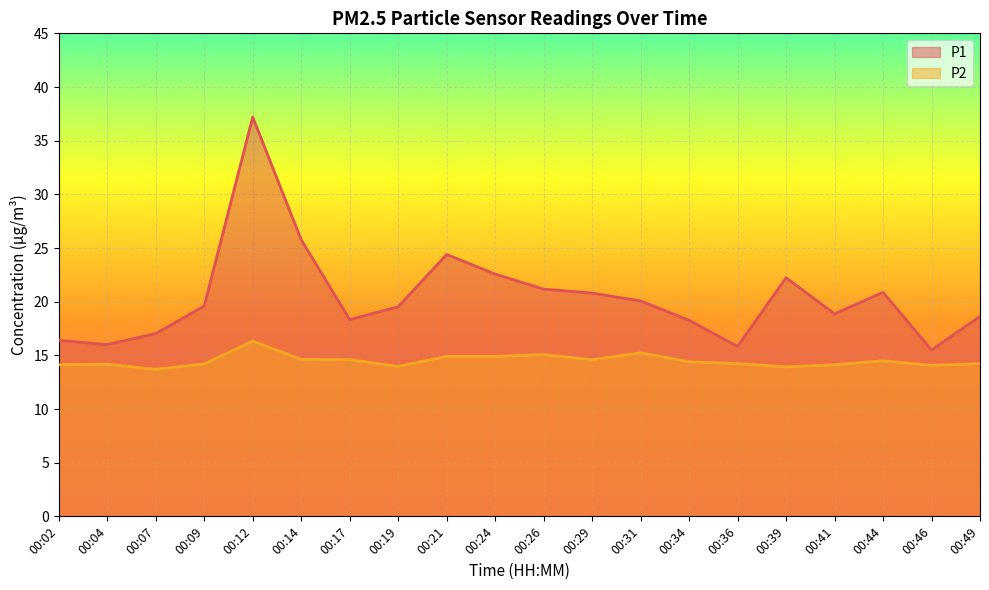

Where is the first local minimum for P1?

00:04